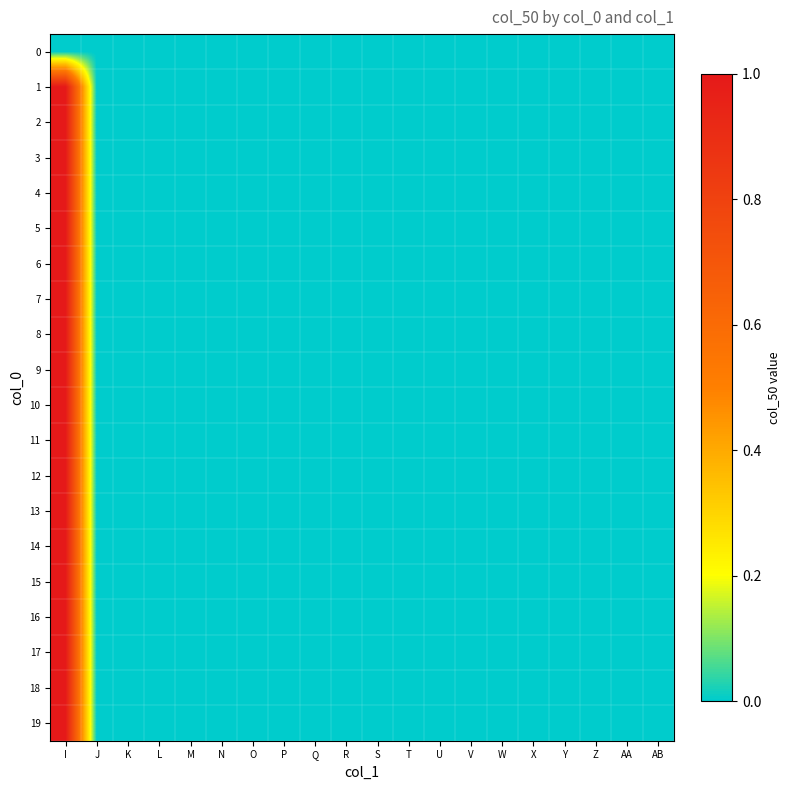

Rank the series by their maximum value, from highest to lowest.

1, 2, 3, 4, 5, 6, 7, 8, 9, 10, 11, 12, 13, 14, 15, 16, 17, 18, 19, 0